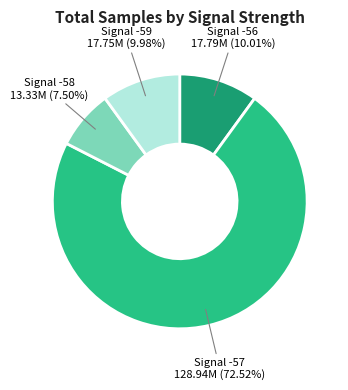

Is there any slice that represents more than half of the pie?

Yes